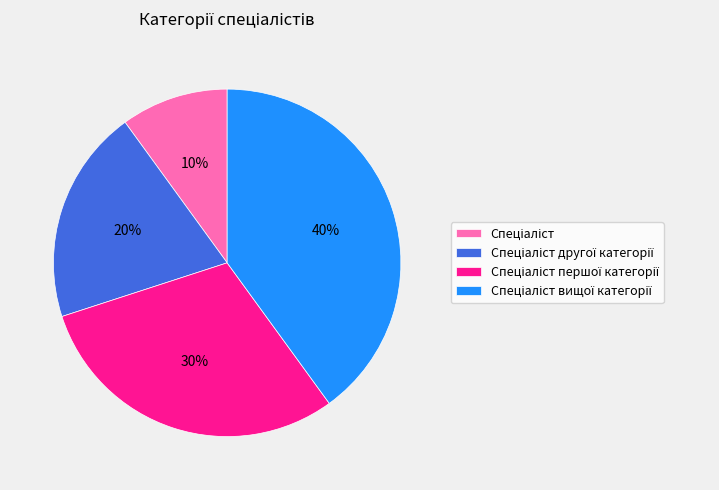

To the nearest percent, what is the difference between the largest and smallest slice percentages?

30%